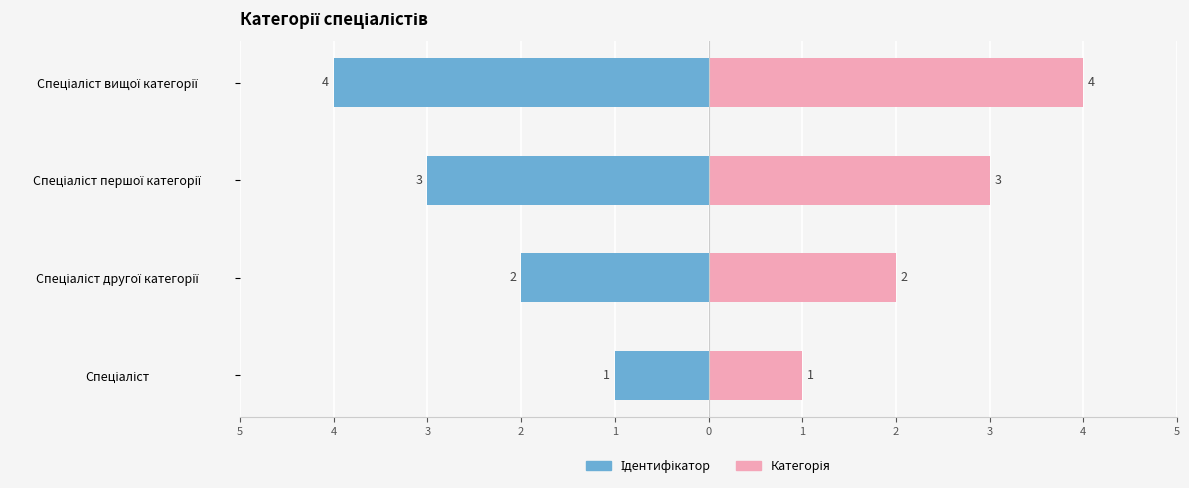

Is the value of Ідентифікатор at Спеціаліст greater than the value of Категорія at Спеціаліст?

No